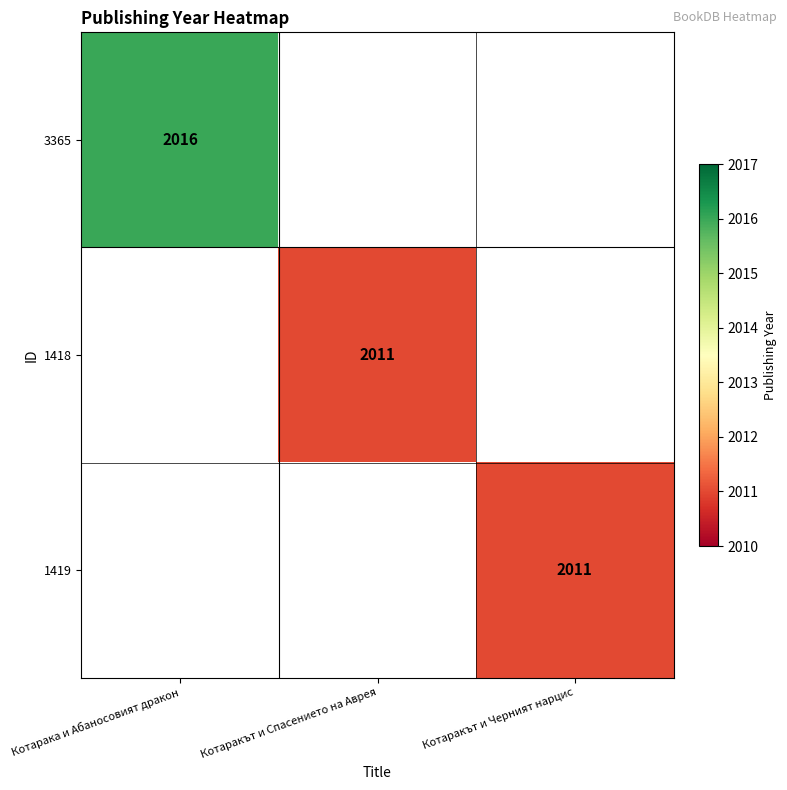

The 3365 series shows 3493 at Котарака и Абаносовият дракон. True or false?

False